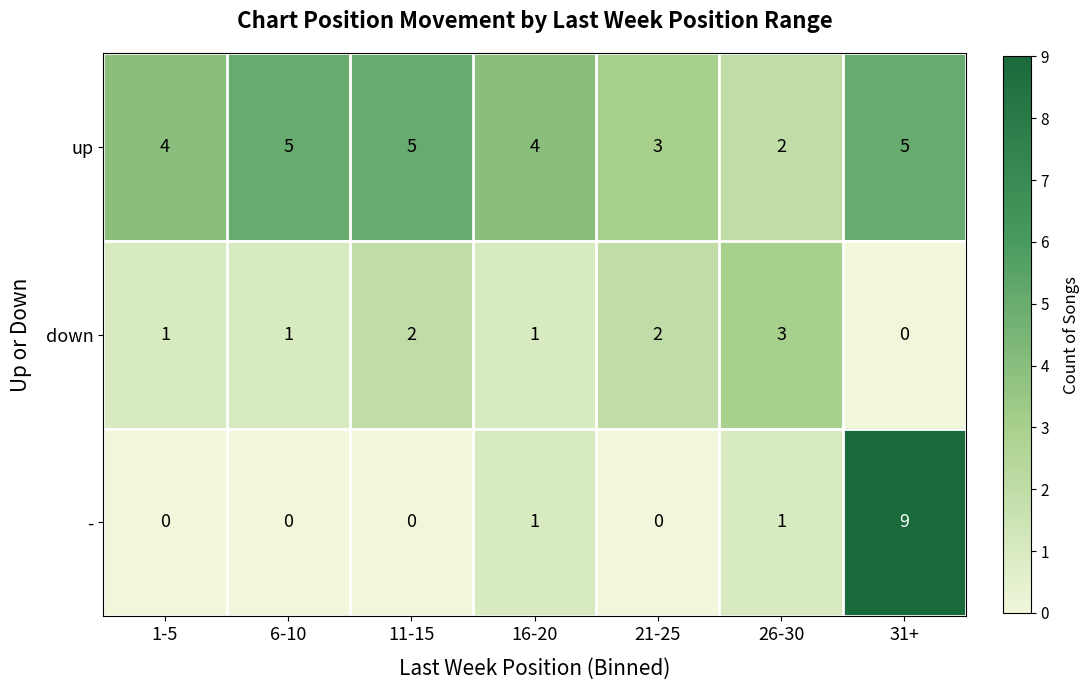

The - series shows 0 at 21-25. True or false?

True